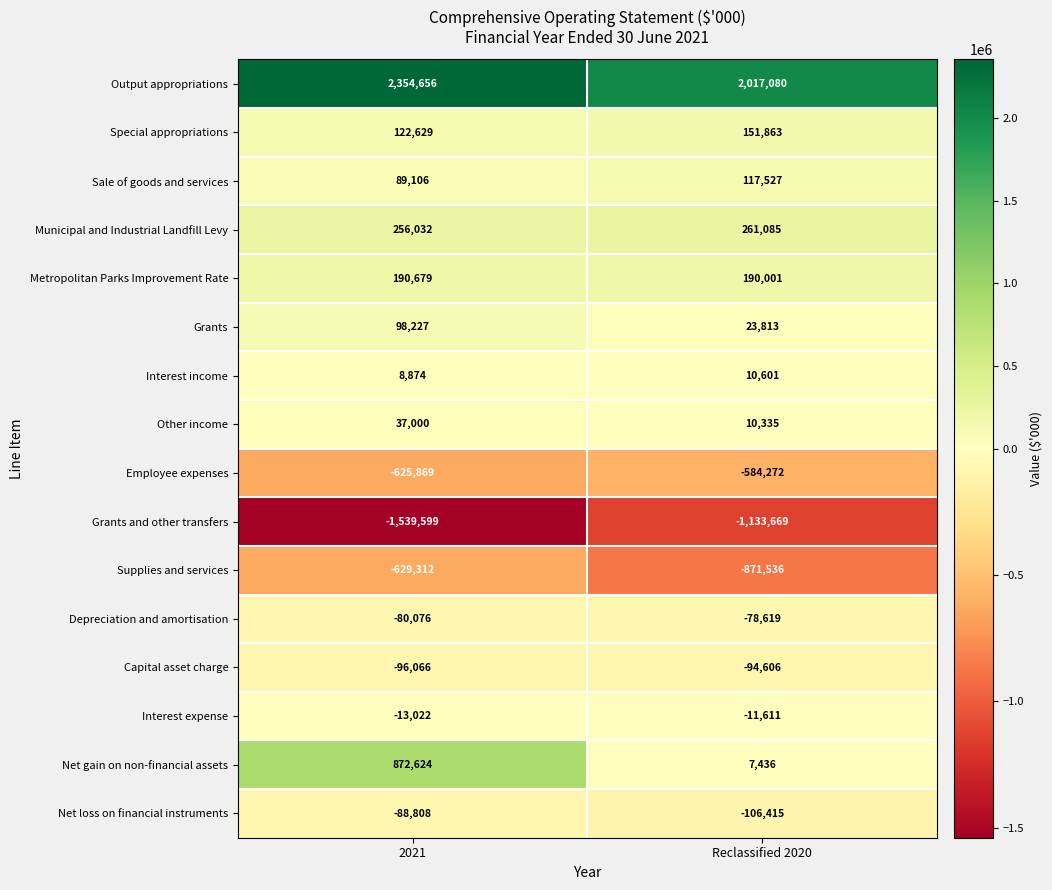

What is the highest value of the Grants series?

98227